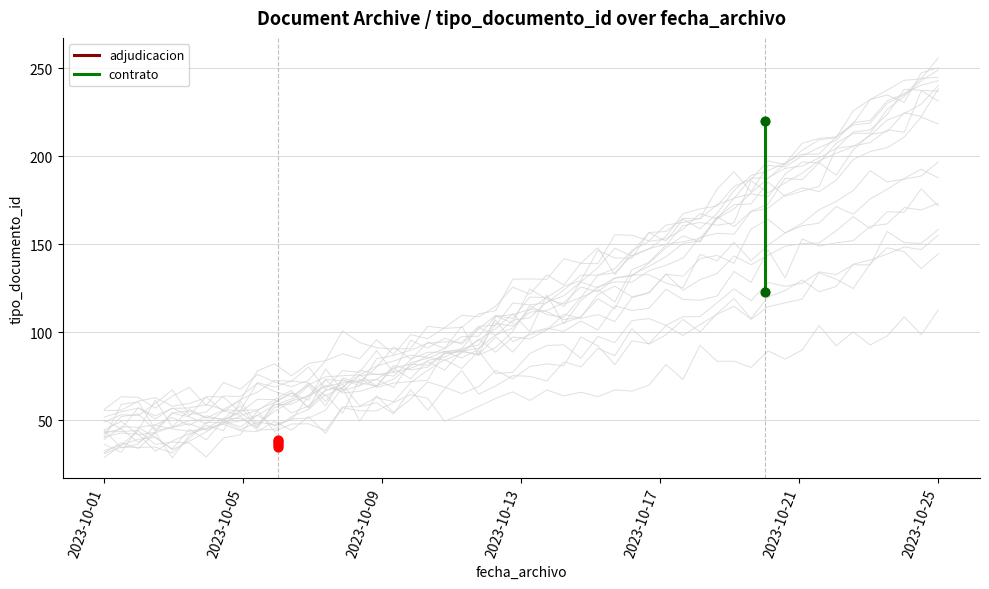

What is the change in value from 2023-10-20 to 2023-10-06?

-2